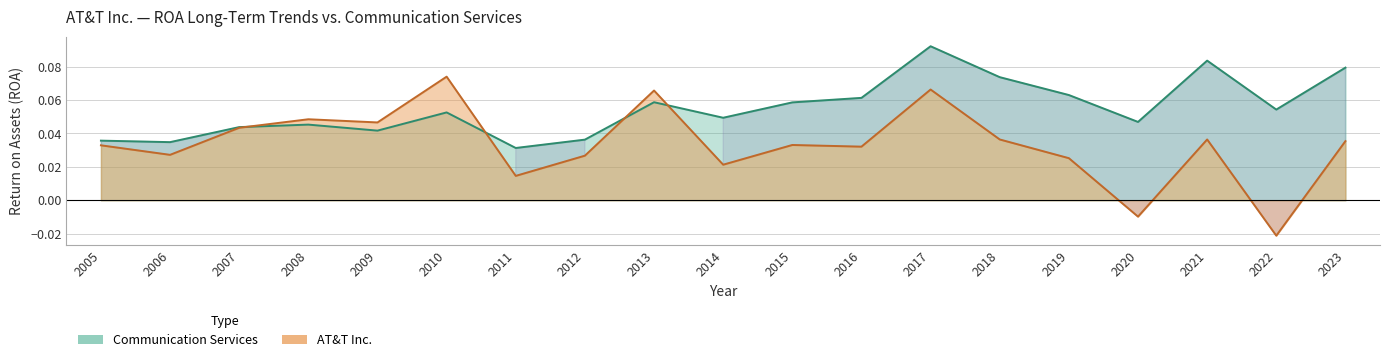

Which series has the largest total across all categories?

Communication Services